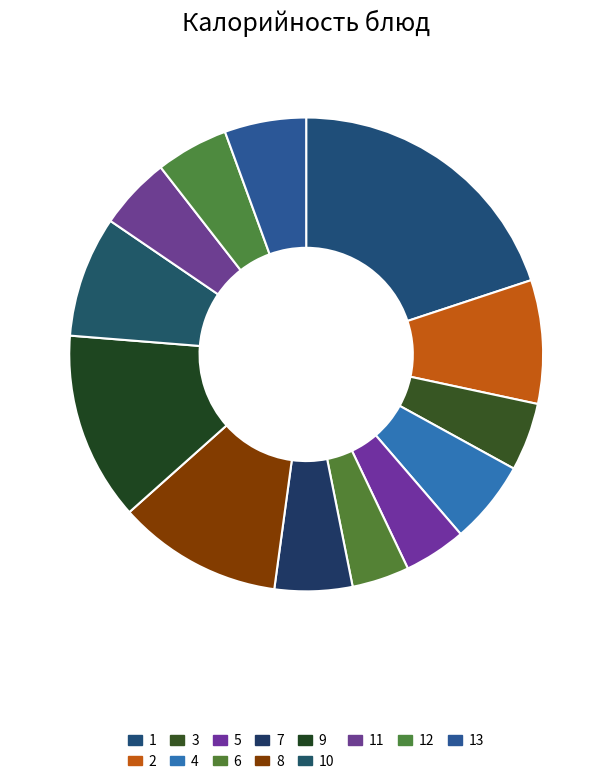

How many slices are in this pie chart?

13